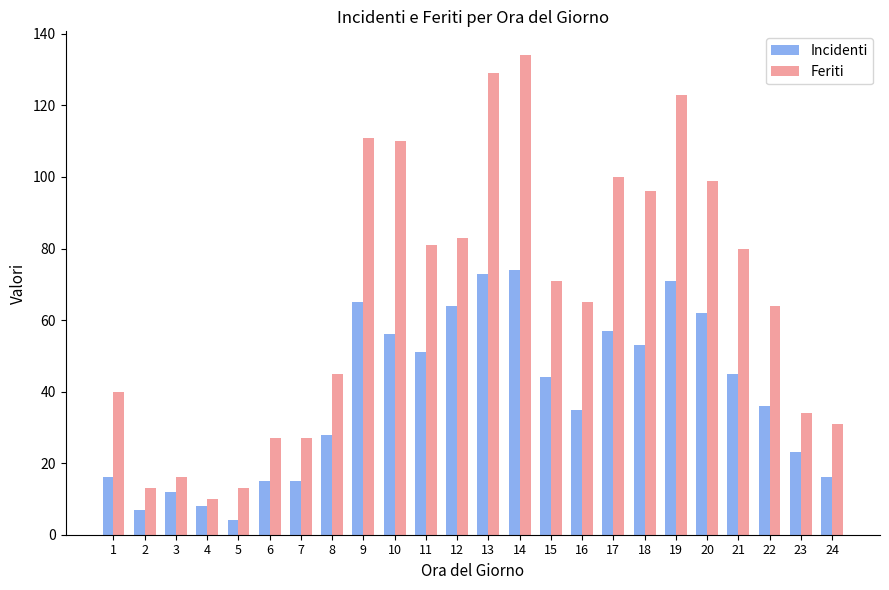

What is the difference between the Incidenti values at 21 and 4?

37